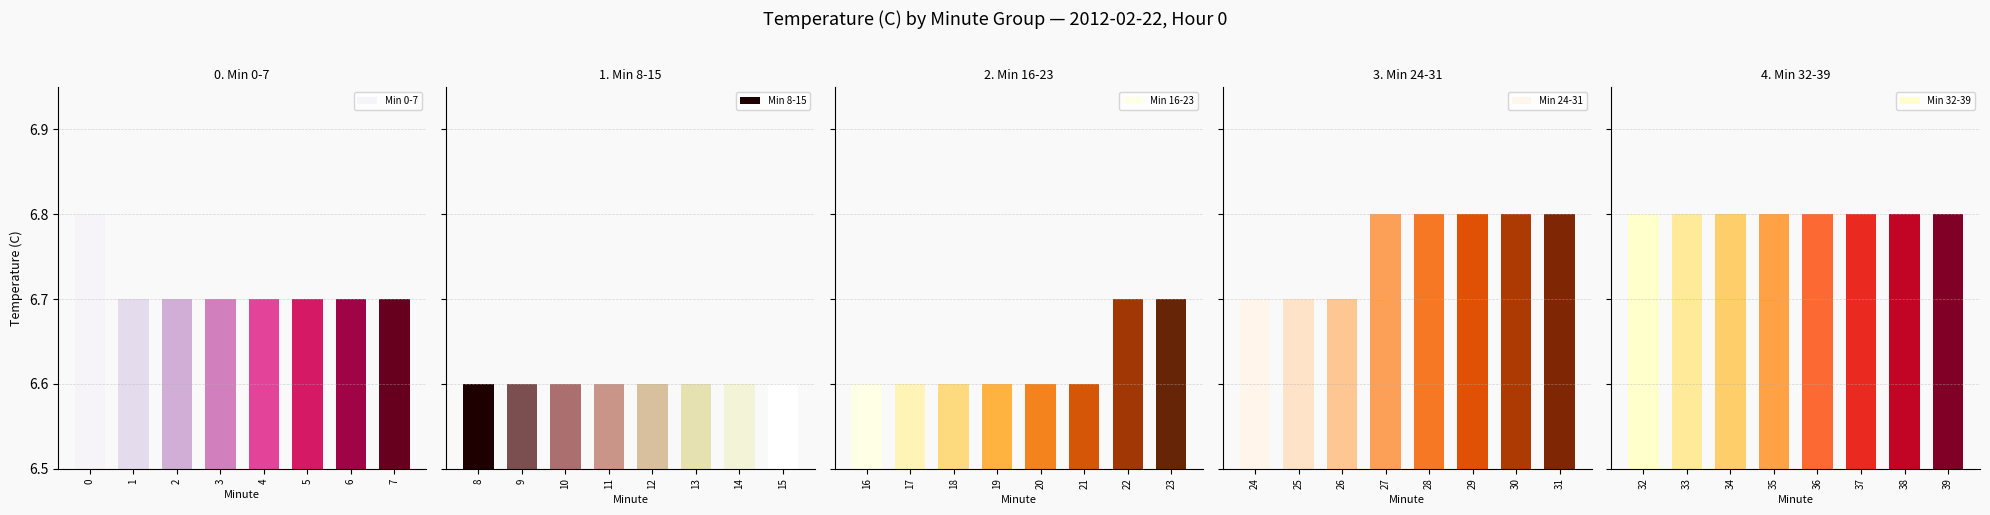

Between 1 and 6, which is larger?

1